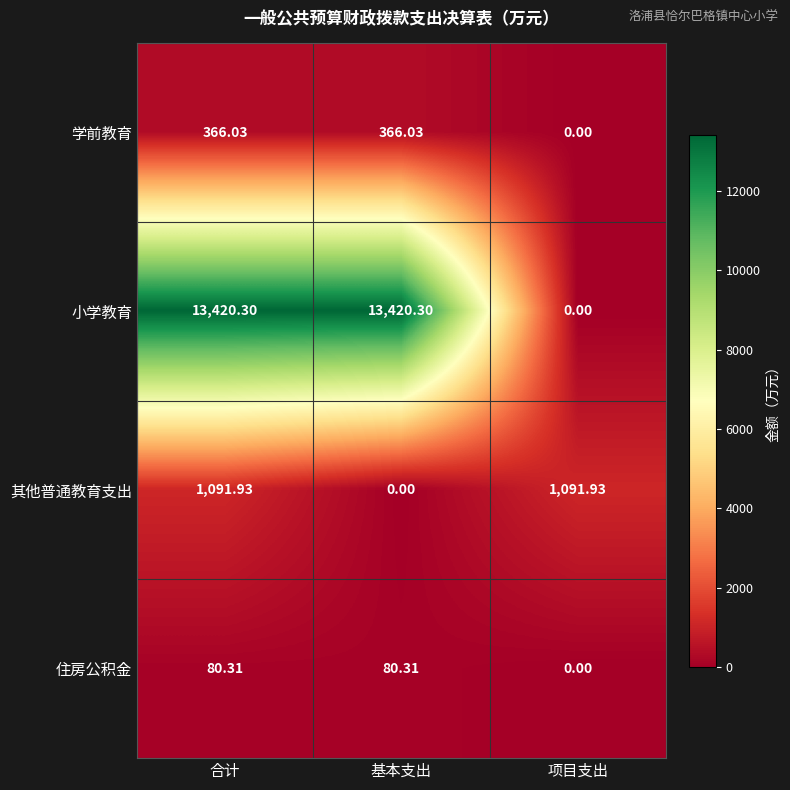

Which series has the largest total across all categories?

小学教育